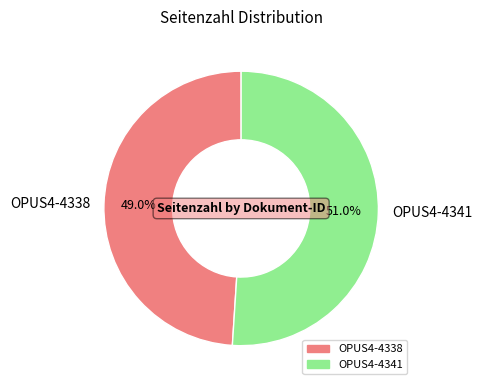

The OPUS4-4338 slice represents 49% of the pie. True or false?

True